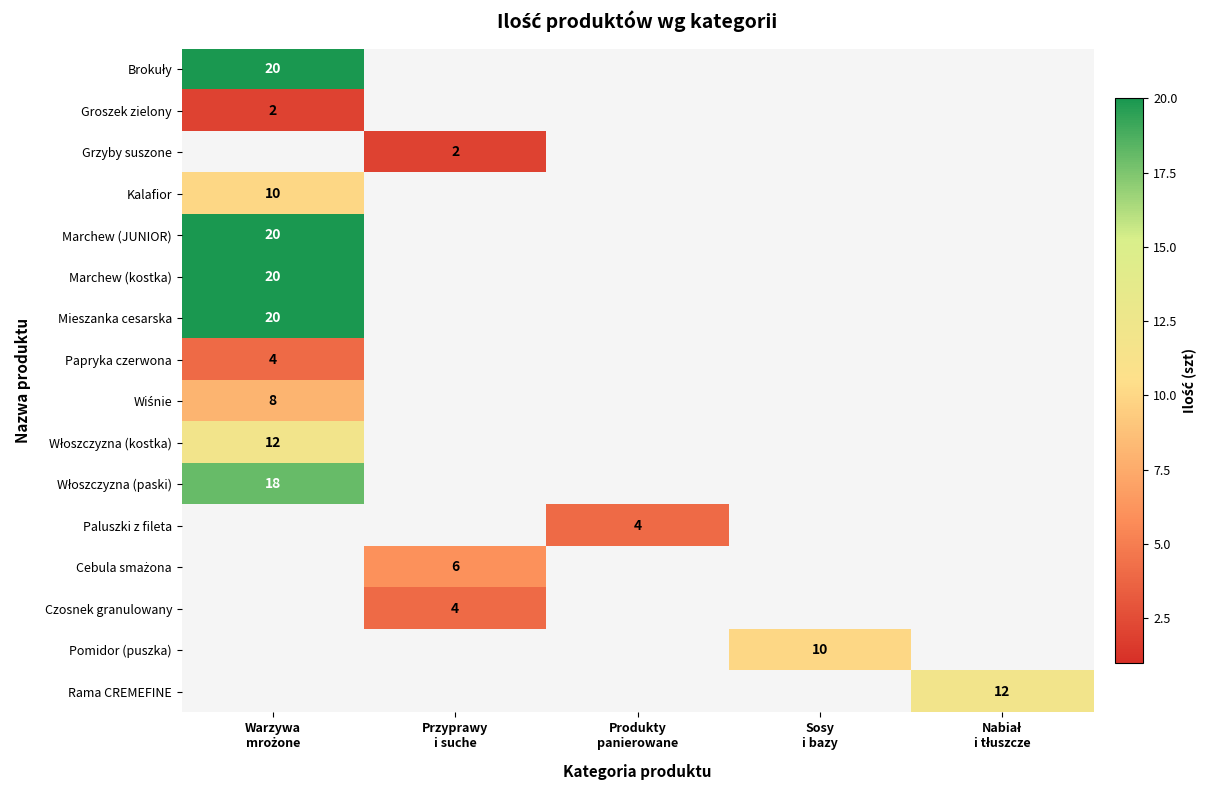

At which category does the chart reach its peak across all series?

Warzywa
mrożone